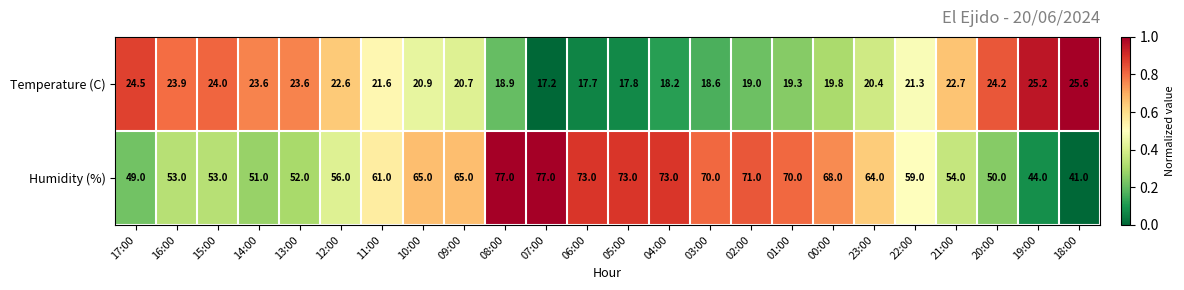

The value of Temperature (C) at 17:00 is 24.5. True or false?

True